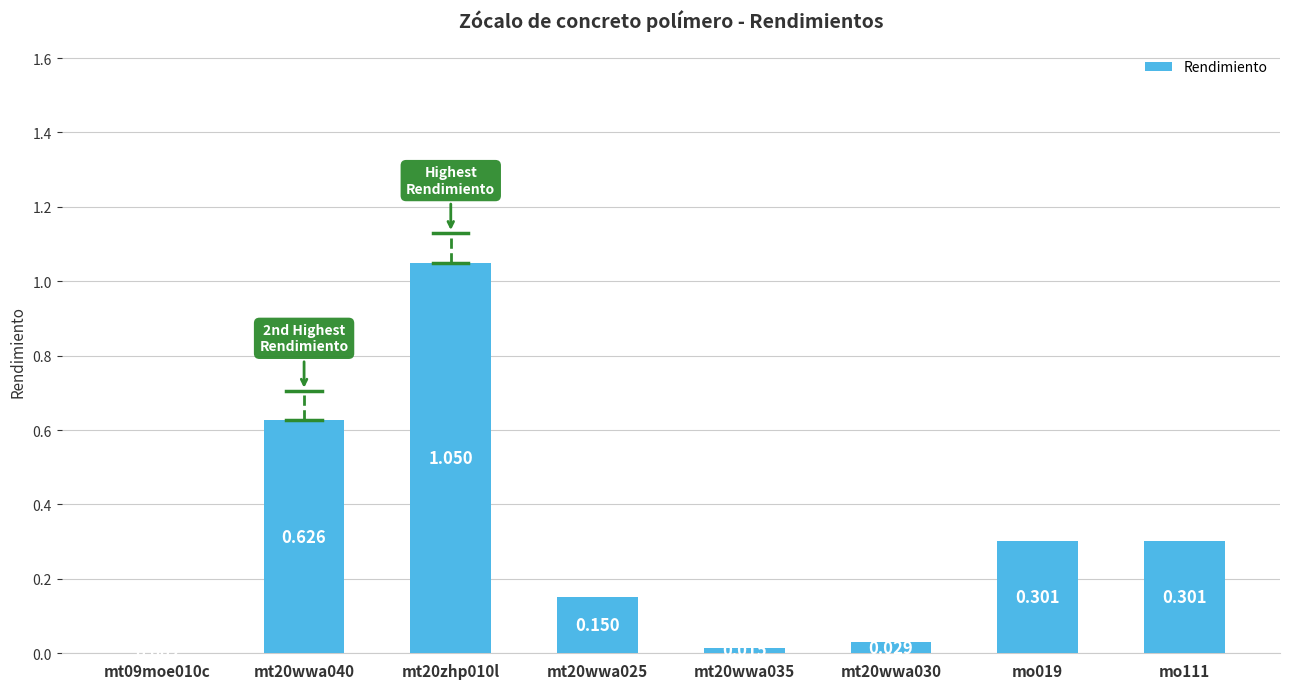

Rank the categories by value from lowest to highest.

mt09moe010c, mt20wwa035, mt20wwa030, mt20wwa025, mo019, mo111, mt20wwa040, mt20zhp010l